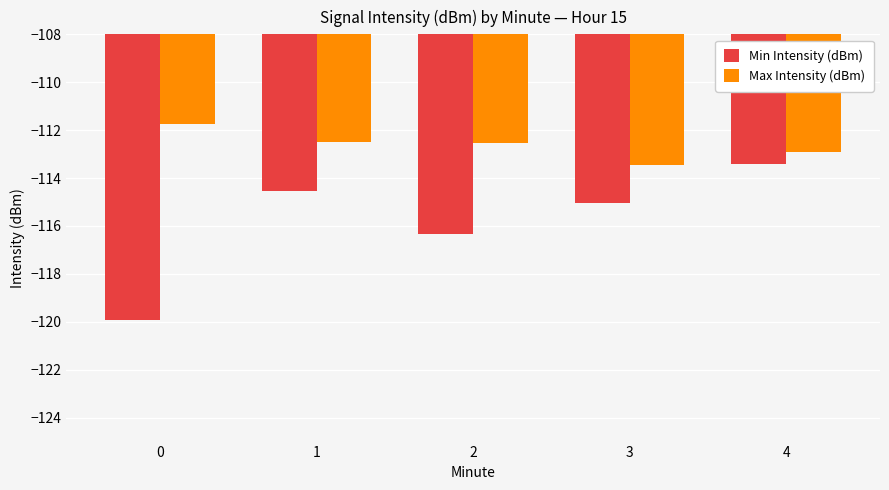

Reading left to right, extract all data points from this chart.

Min Intensity (dBm): 0=-119.9	1=-114.6	2=-116.3	3=-115.0	4=-113.4
Max Intensity (dBm): 0=-111.7	1=-112.5	2=-112.5	3=-113.5	4=-112.9